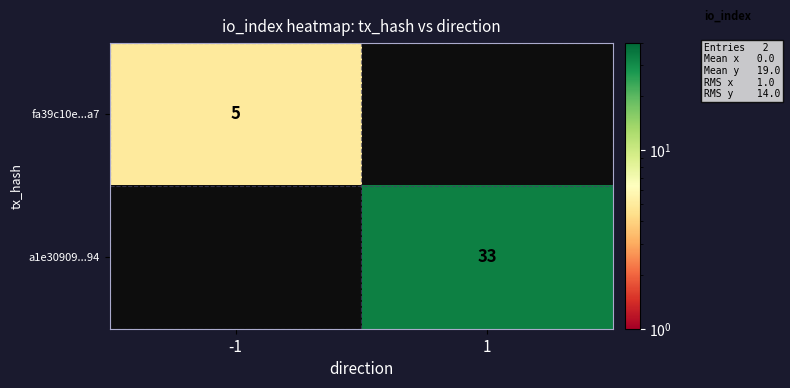

The a1e30909...94 series shows 33 at 1. True or false?

True